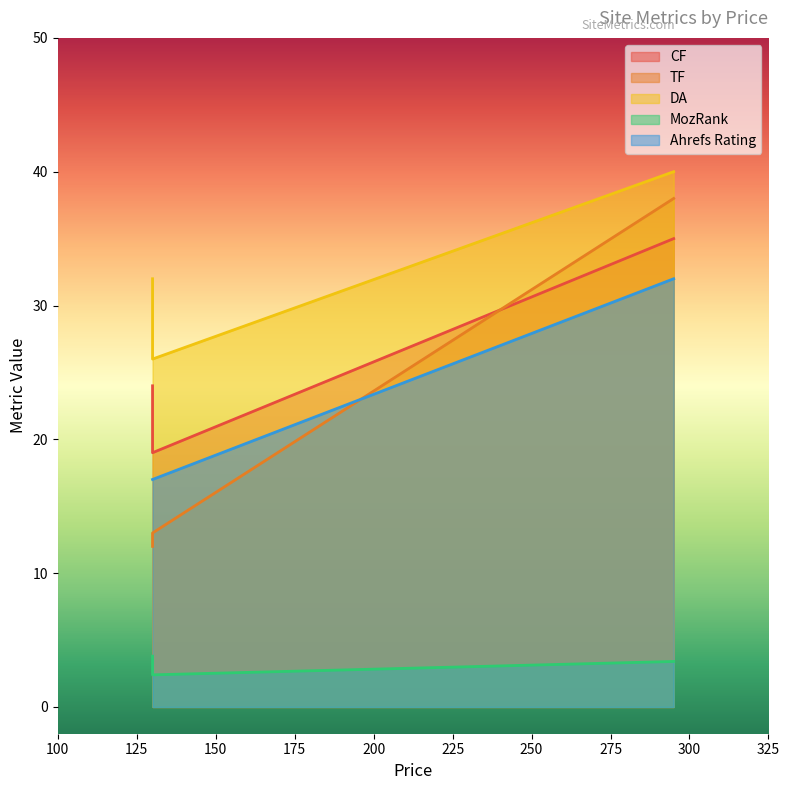

What is the difference between the second highest and minimum values in the TF series?

1.0